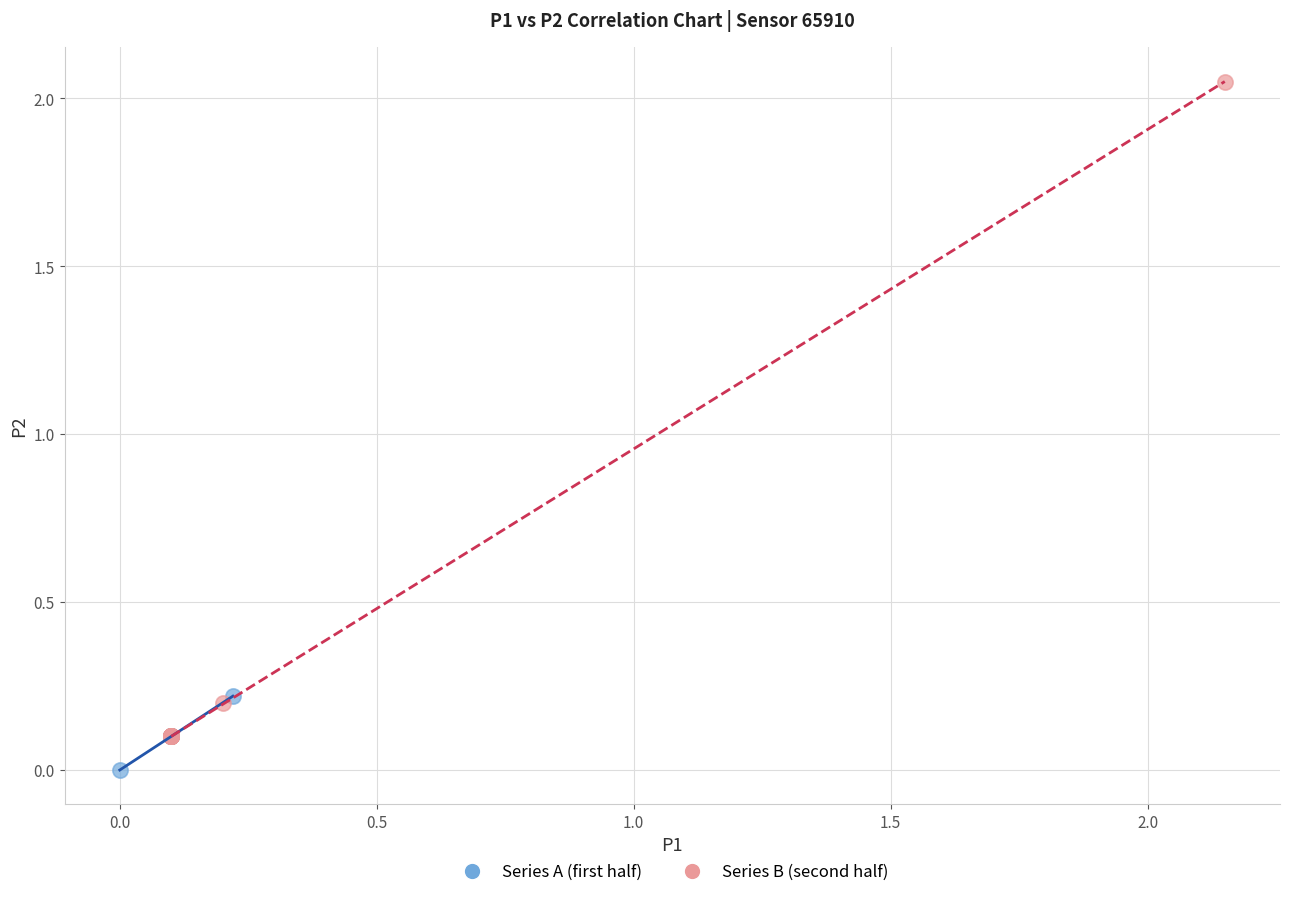

Which series contains the lowest Y value?

Series A (first half)